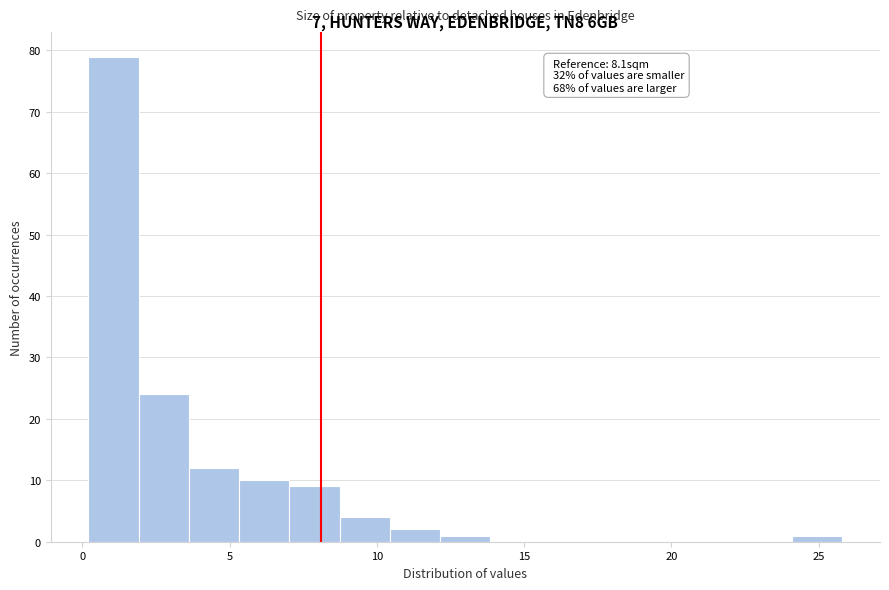

Around what value on the x-axis is the tallest bar? Give the approximate position of its centre, as read against the axis.

1.0